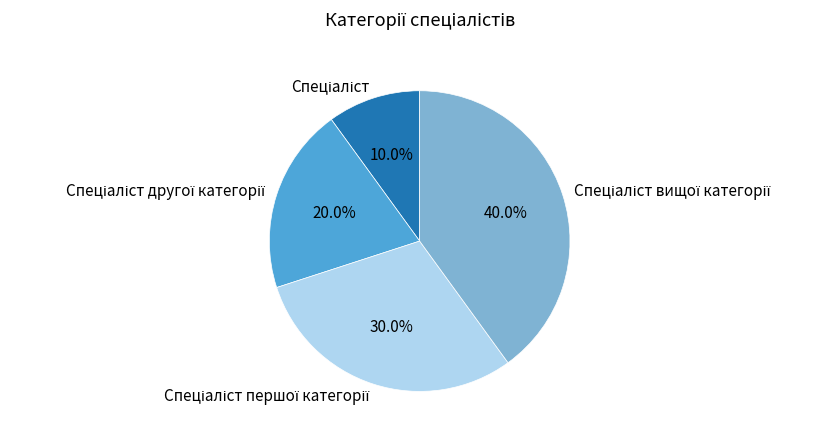

Is there any slice that represents more than half of the pie?

No